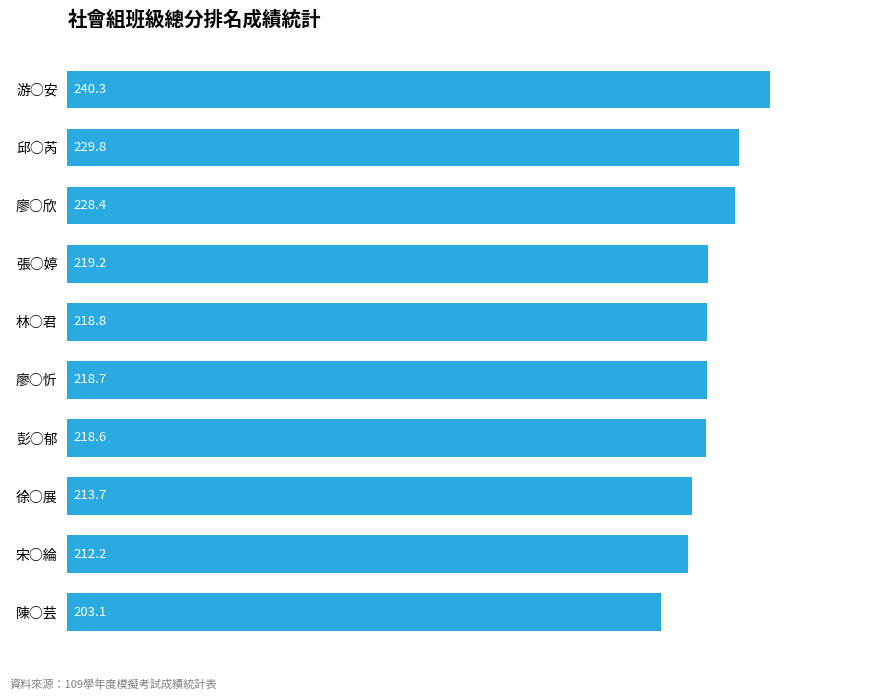

How many values exceed 218?

7